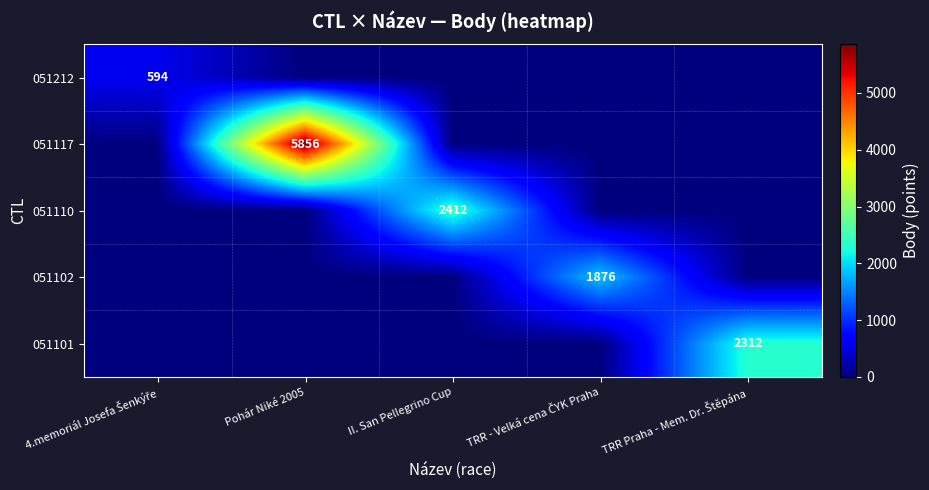

Which category has the lowest value across all series?

Pohár Niké 2005